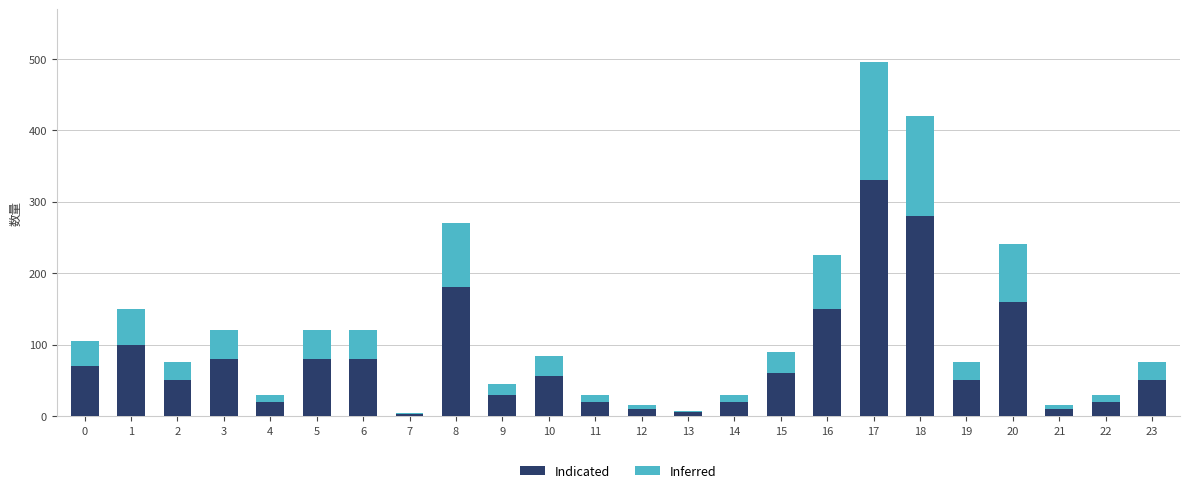

At which label is Indicated closest to 166?

20